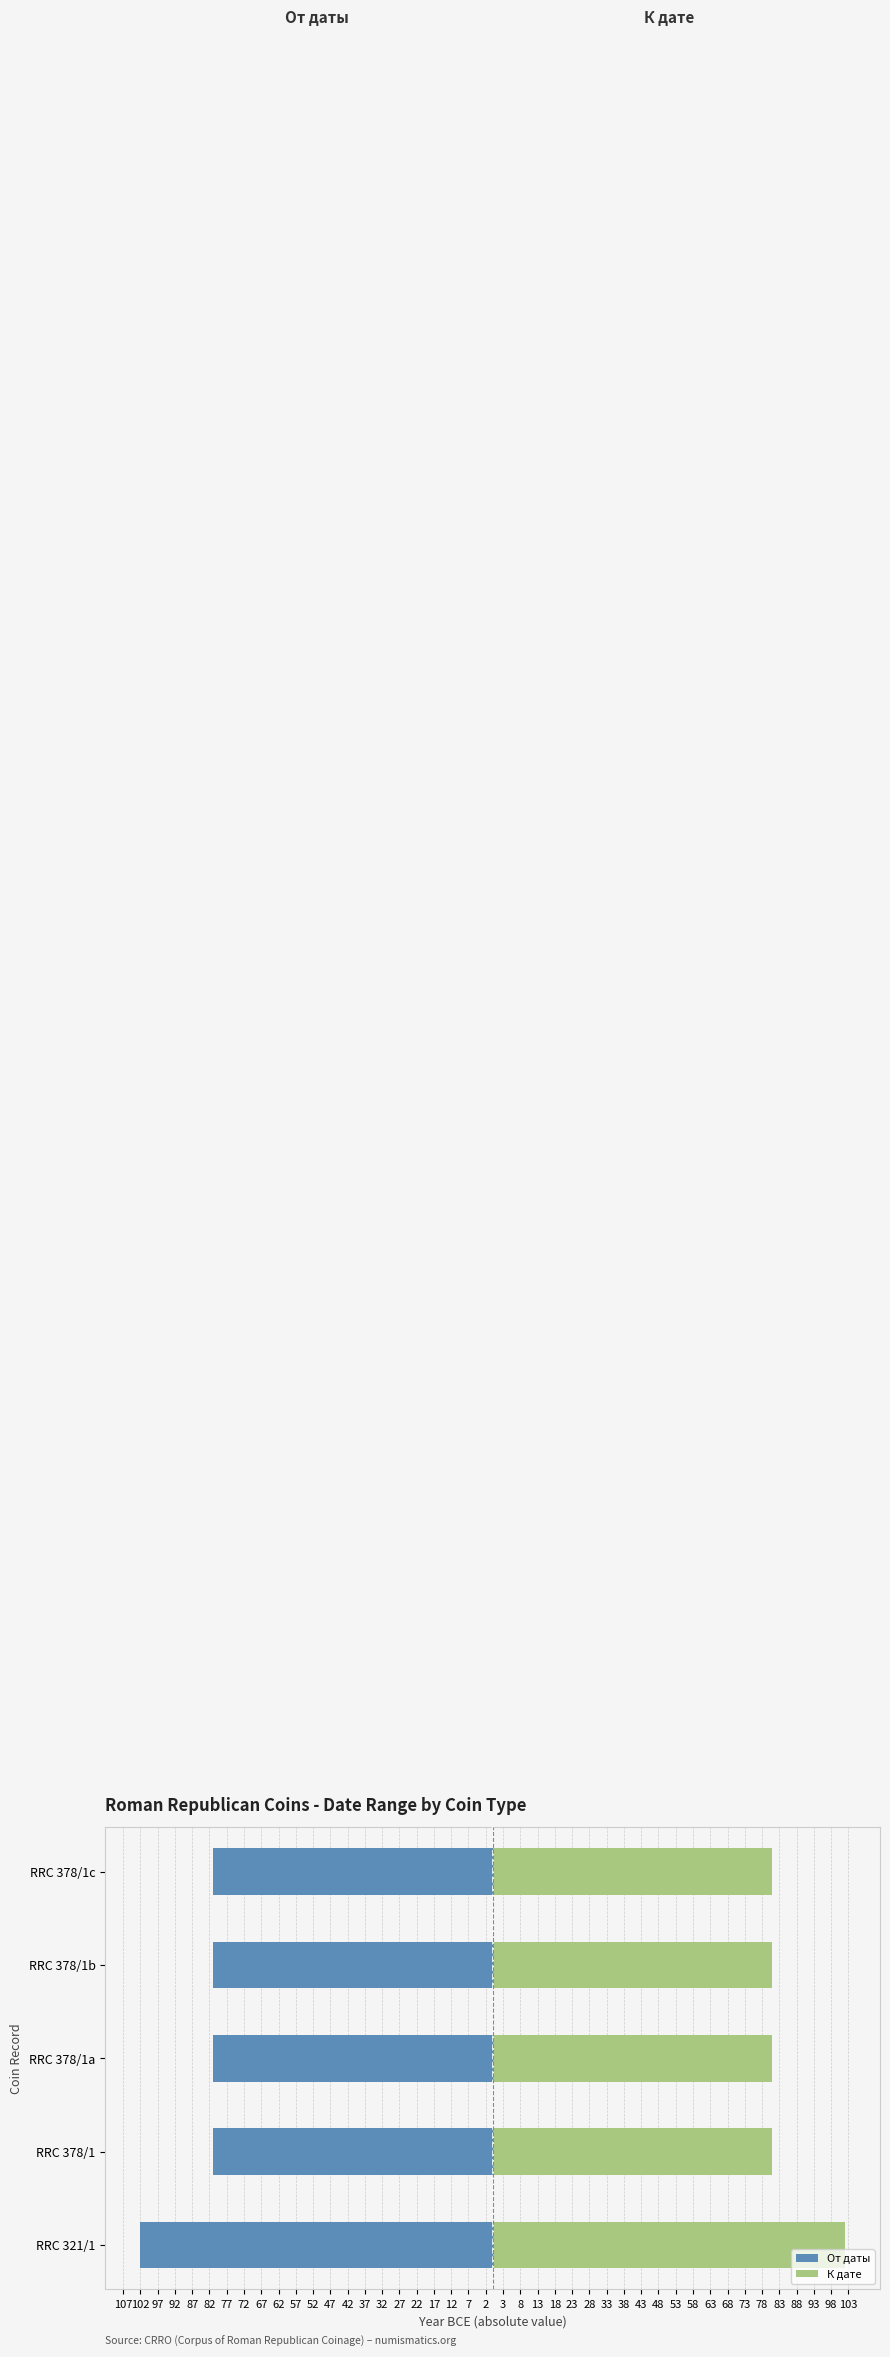

How many groups of bars are there?

5